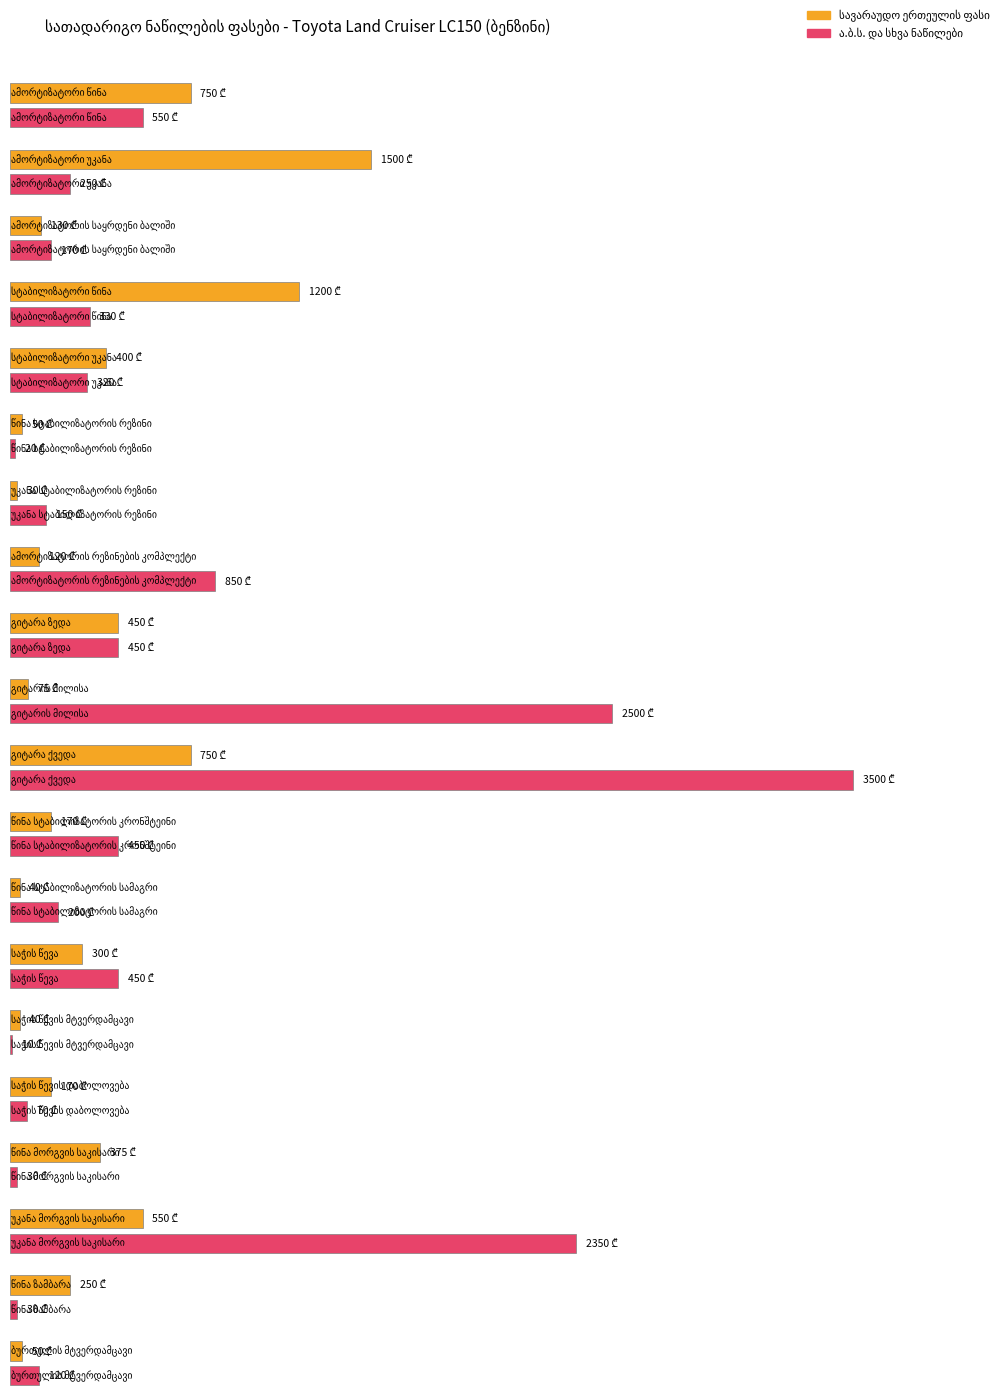

What is the label of the 11th bar from the left?

გიტარა ქვედა